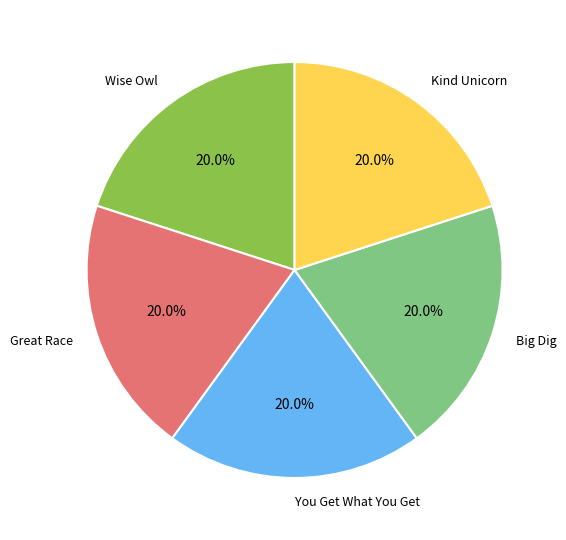

How many segments does this pie chart have?

5